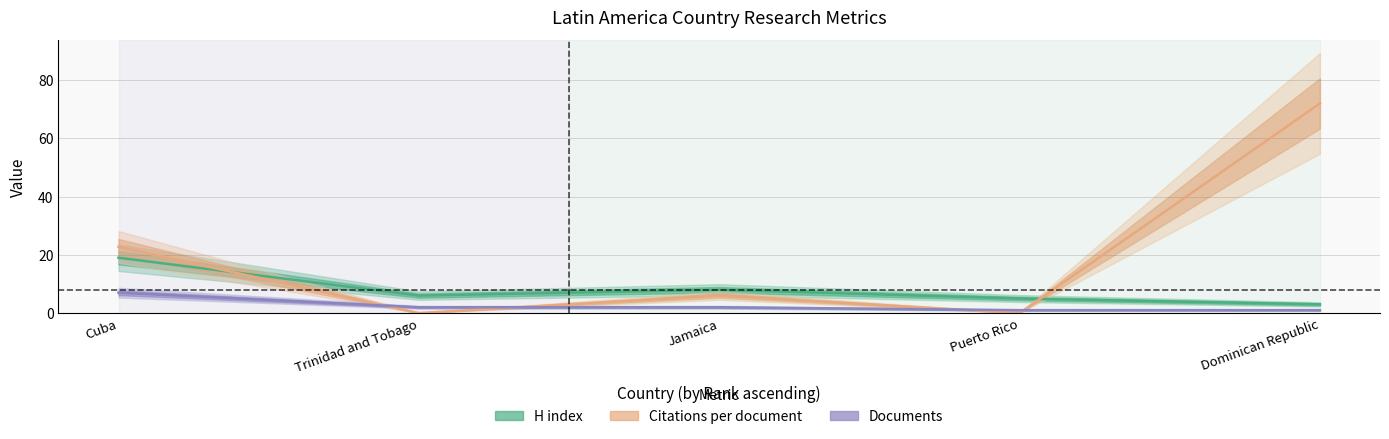

What is the difference between the highest and lowest values at Puerto Rico?

5.0